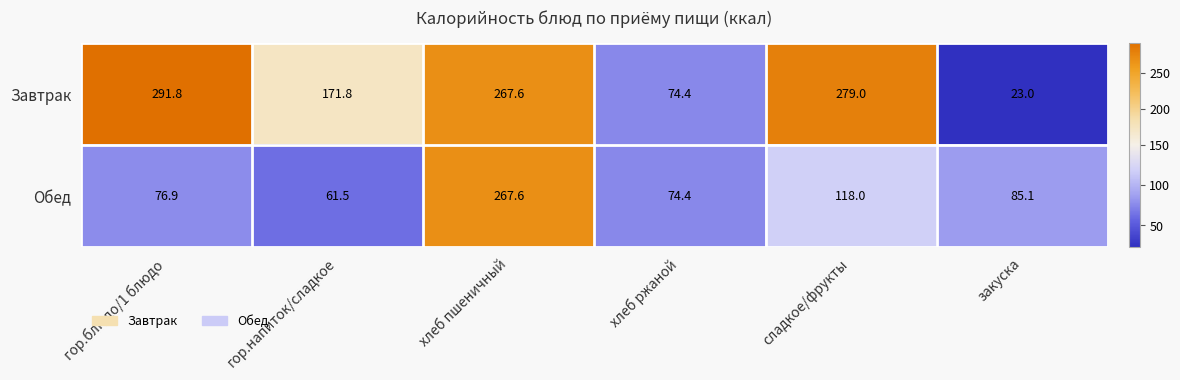

How many categories are shown in the chart?

6